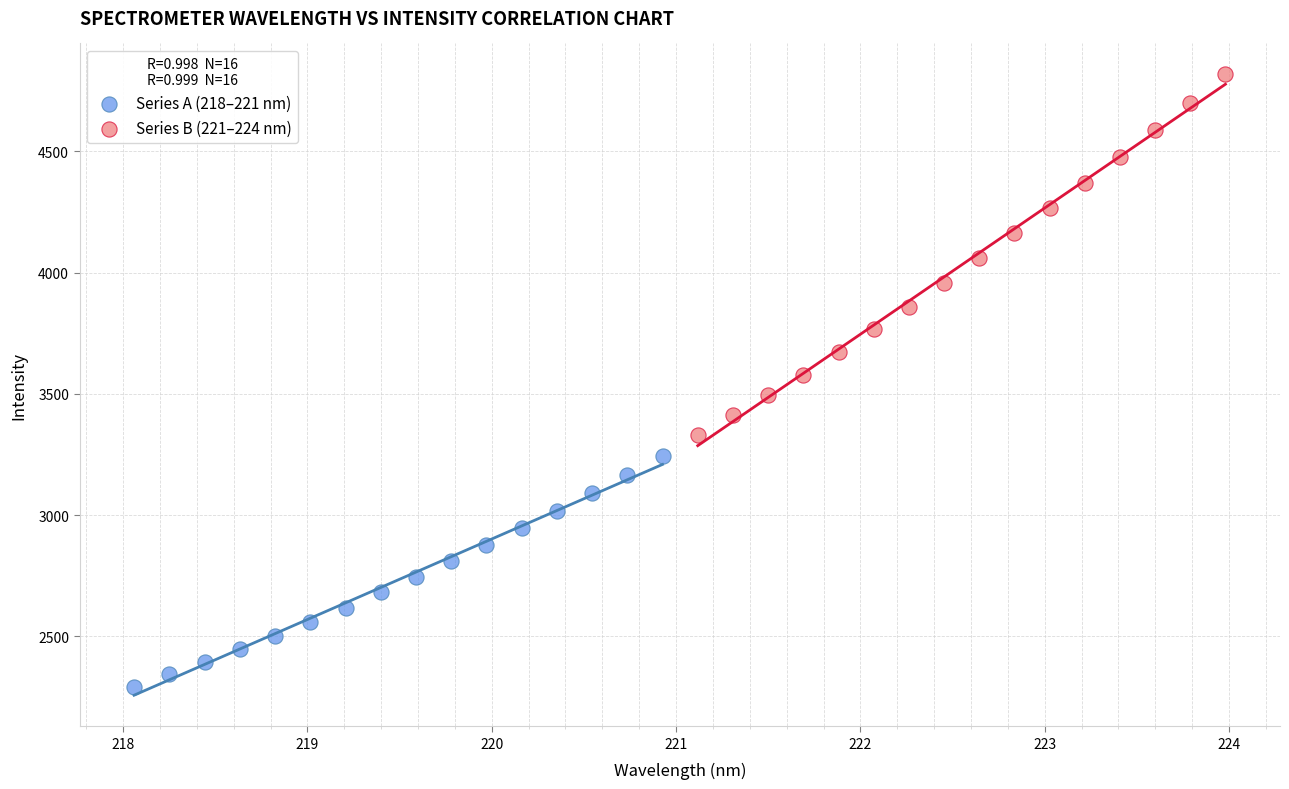

Which series contains the highest Y value?

Series B (221–224 nm)